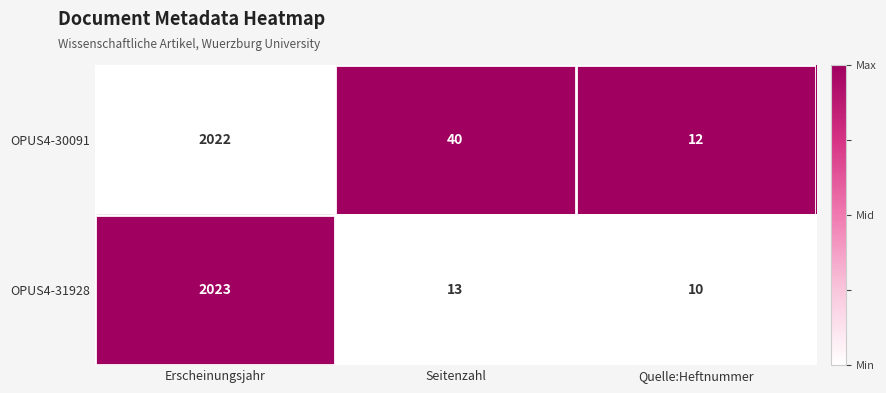

At which category is the sum across all series the highest?

Erscheinungsjahr